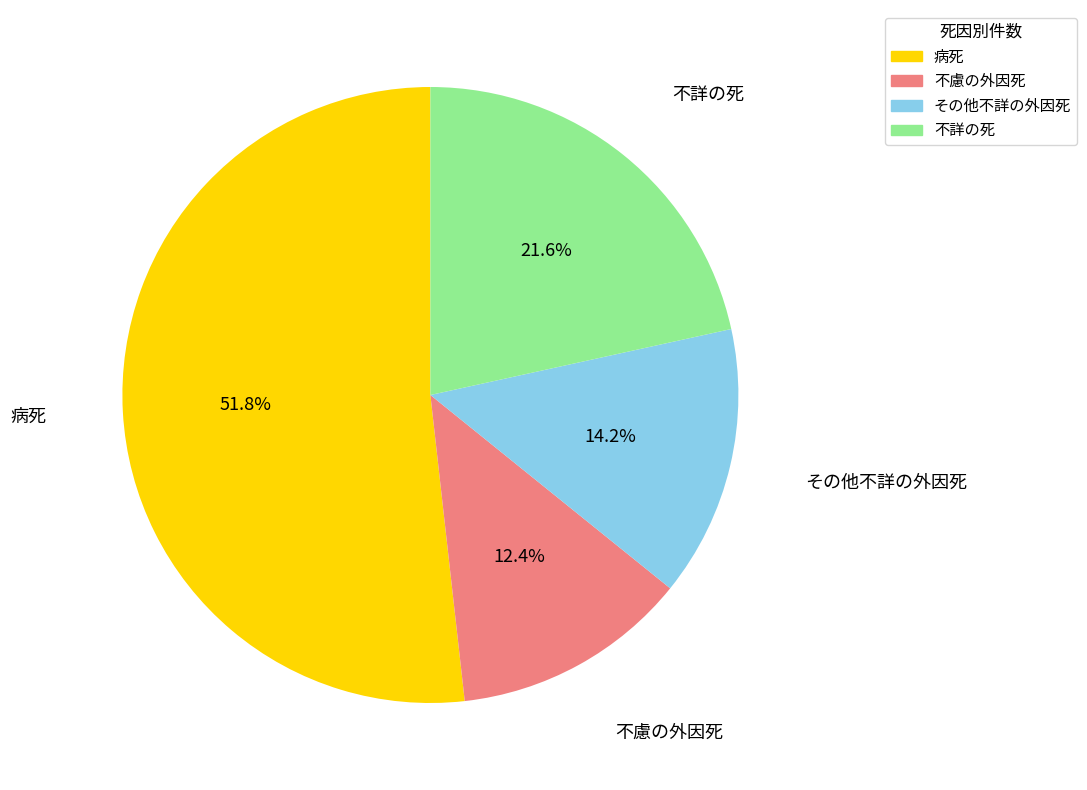

The 不慮の外因死 slice represents 6% of the pie. True or false?

False